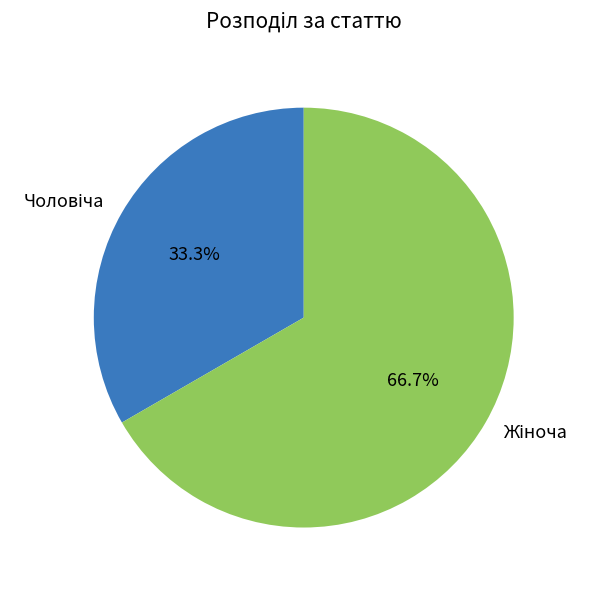

Is there any slice that represents more than half of the pie?

Yes